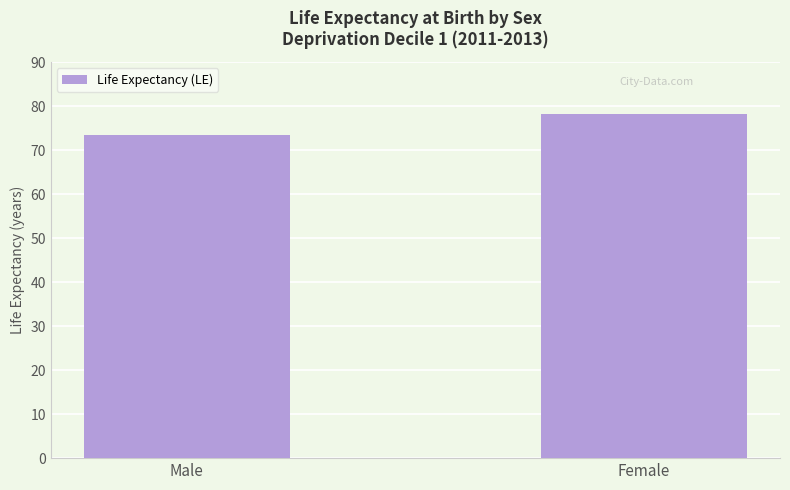

What position from the right is Female?

1